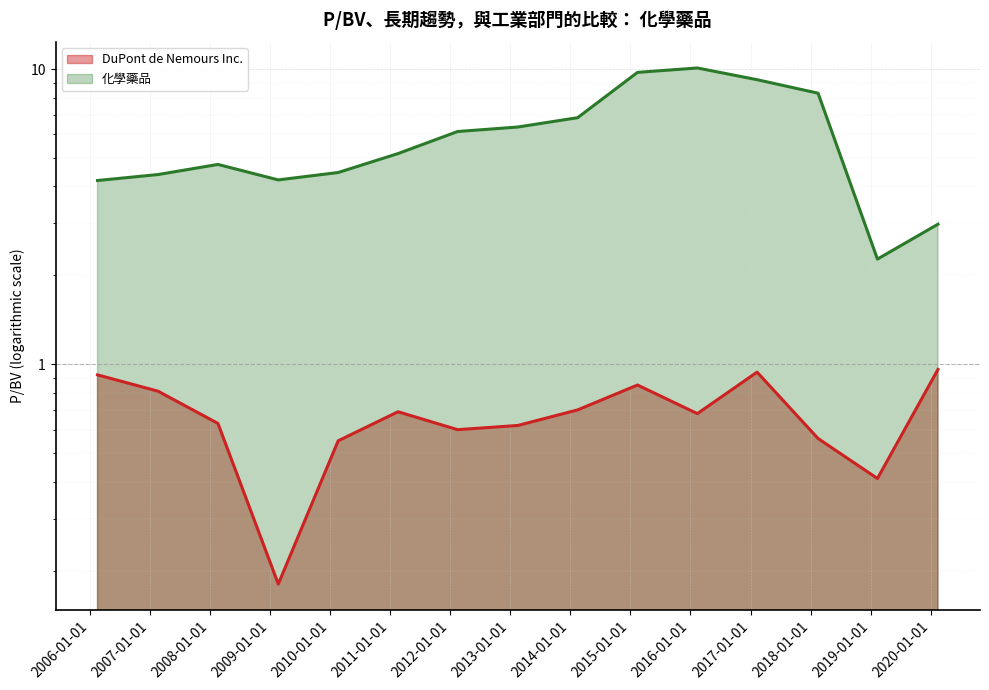

Which series changed the most between 2012-02-15 and 2016-02-12?

化學藥品